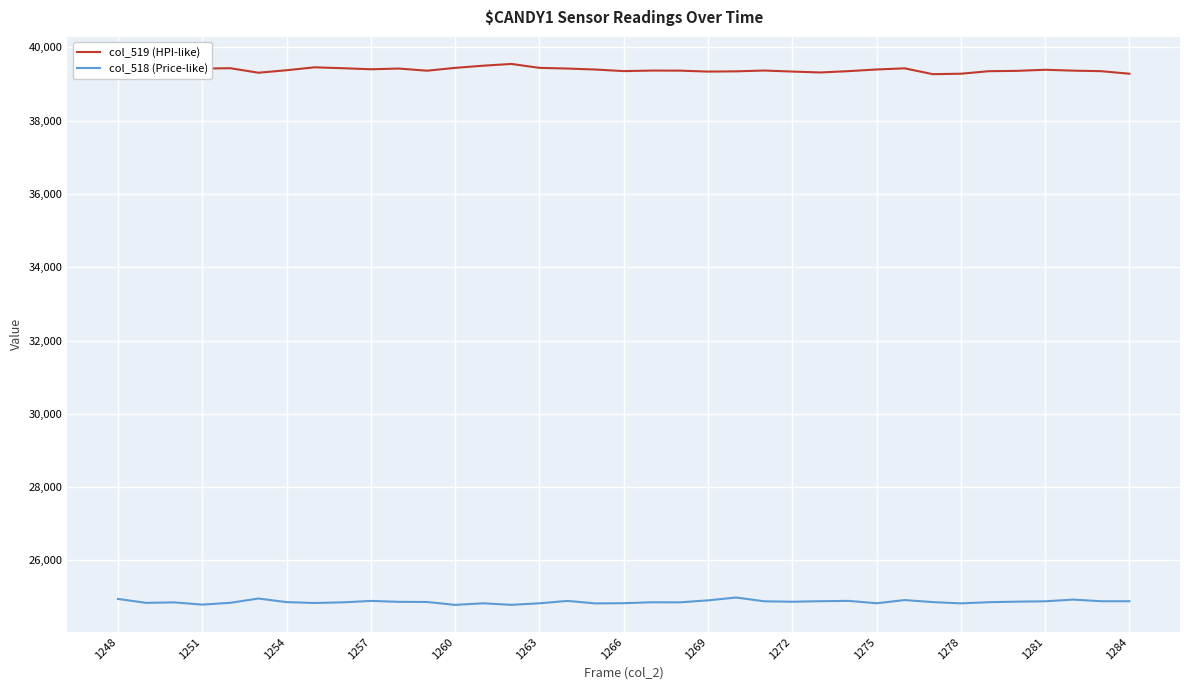

List the series in order of their overall mean, lowest first.

col_518 (Price-like), col_519 (HPI-like)